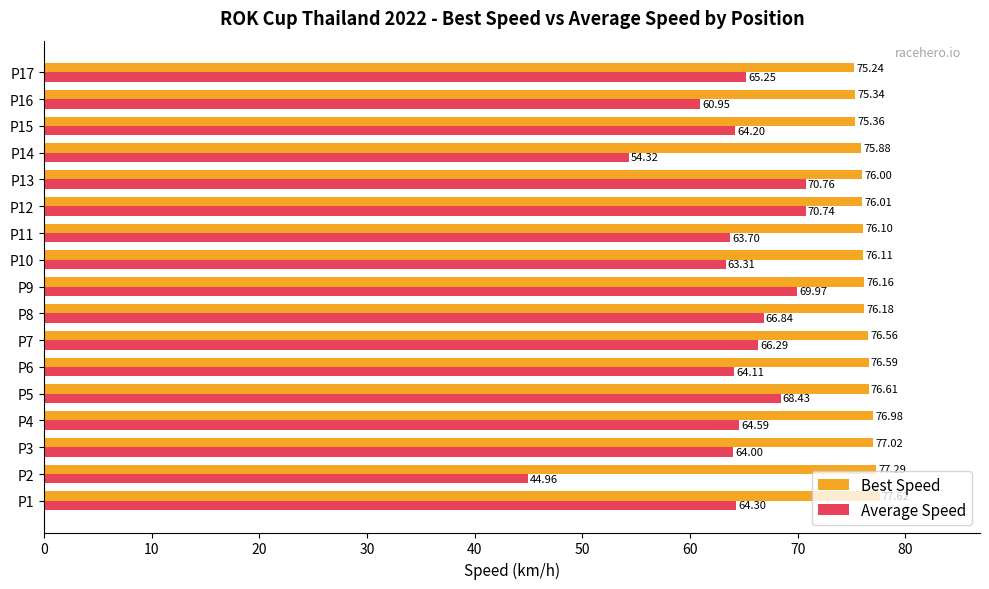

Rank the series by their average value, from highest to lowest.

Best Speed, Average Speed